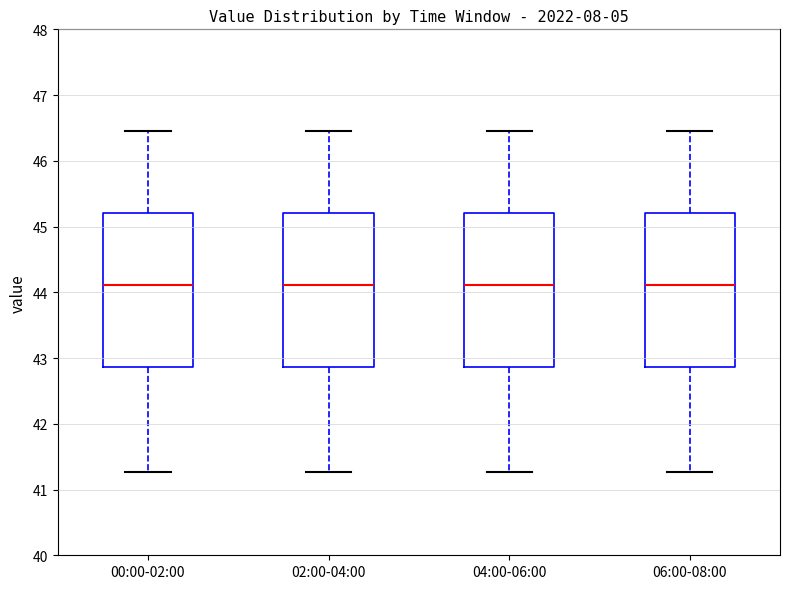

Reading left to right, transcribe this box plot: for each box, give where its median line is, the range the box spans, and where its two whiskers end, as read against the y-axis. The values are not printed on the chart, so give them approximately, as read against the axis.

00:00-02:00: median 44.1, box 42.9 to 45.2, whiskers 41.3 to 46.5
02:00-04:00: median 44.1, box 42.9 to 45.2, whiskers 41.3 to 46.5
04:00-06:00: median 44.1, box 42.9 to 45.2, whiskers 41.3 to 46.5
06:00-08:00: median 44.1, box 42.9 to 45.2, whiskers 41.3 to 46.5